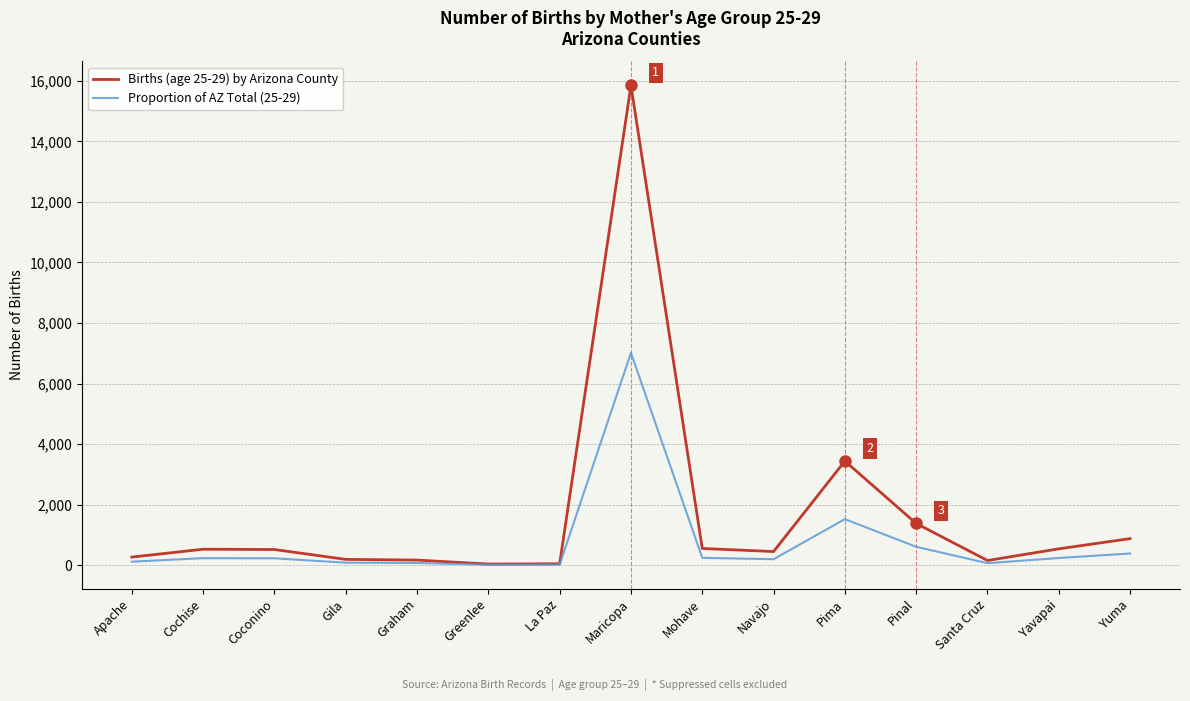

At which category is the sum across all series the highest?

Maricopa